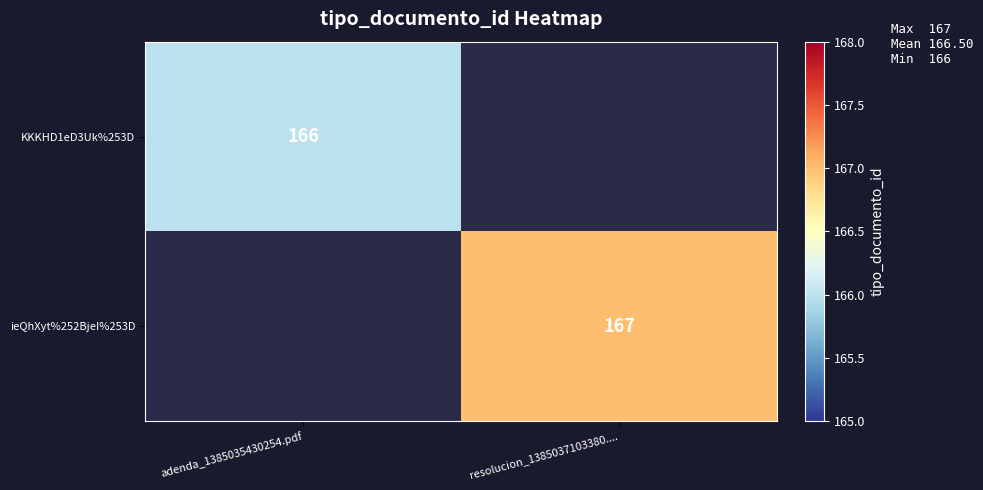

Is the value of KKKHD1eD3Uk%253D at adenda_1385035430254.pdf greater than the value of ieQhXyt%252BjeI%253D at resolucion_1385037103380....?

No